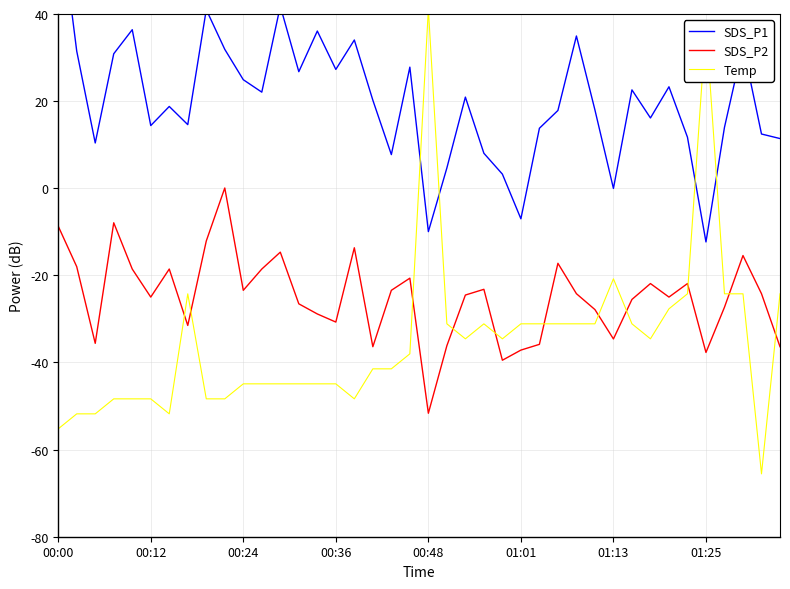

True or false: SDS_P1 and SDS_P2 intersect in this chart.

False